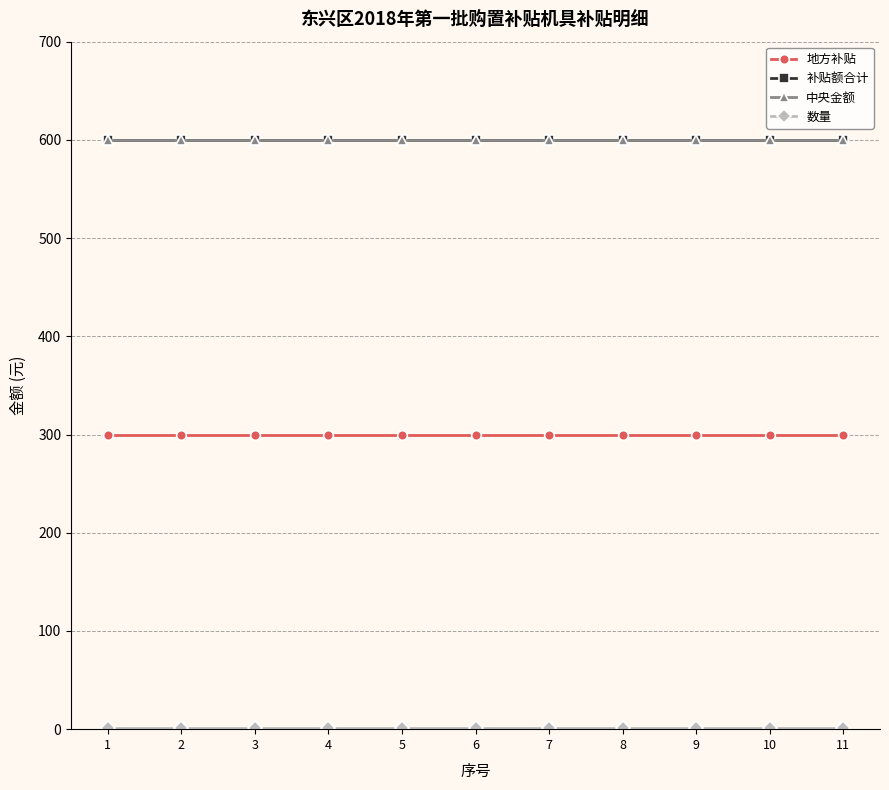

Does the chart have visible grid lines?

Yes